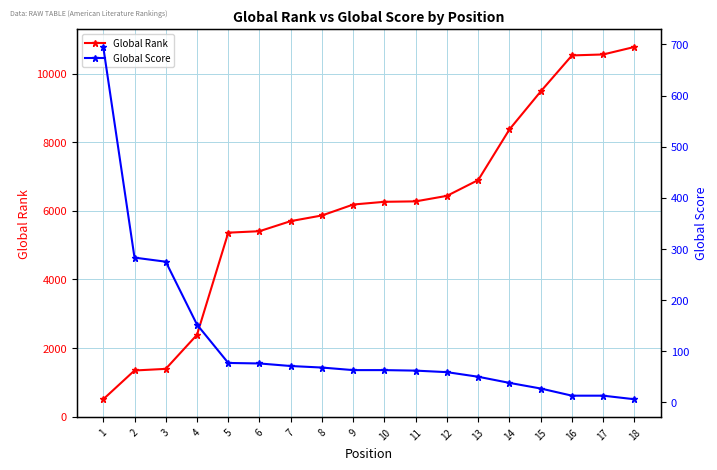

What is the greatest value displayed?

10780